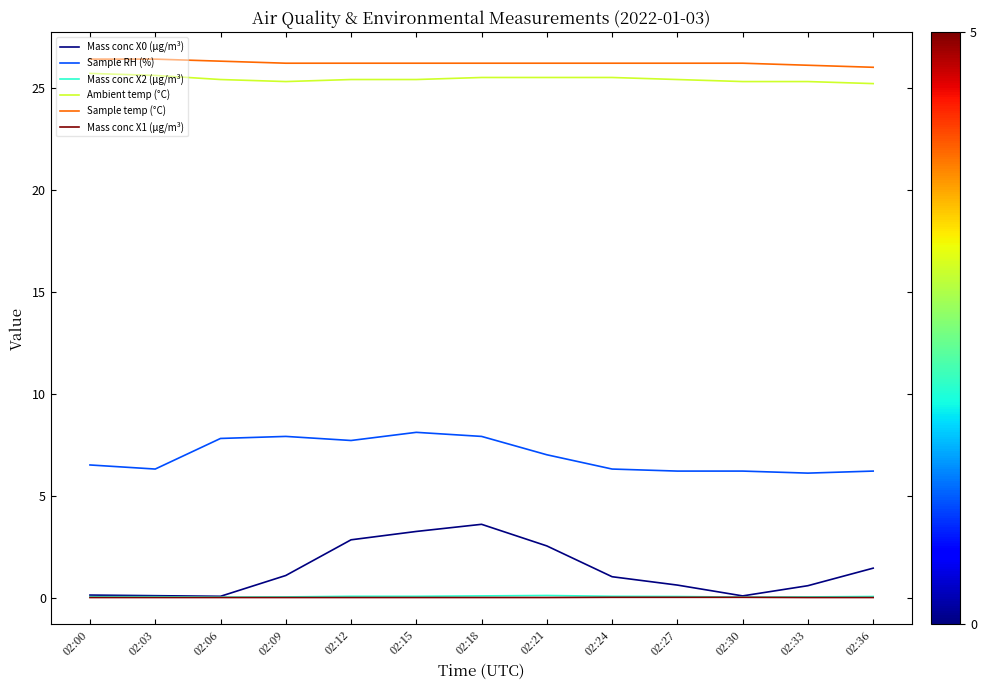

What is the highest value of the Sample temp (°C) series?

26.4